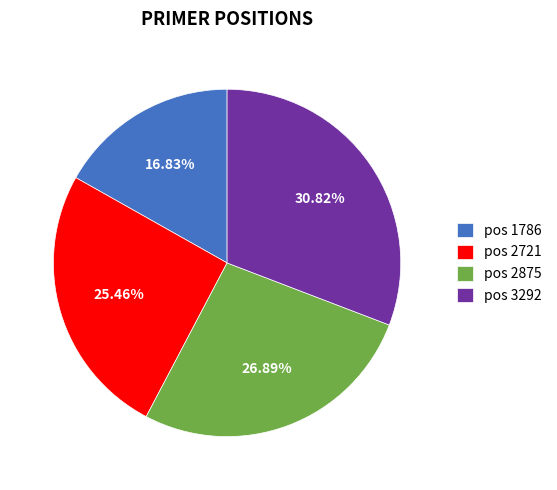

Is there any slice that represents more than half of the pie?

No